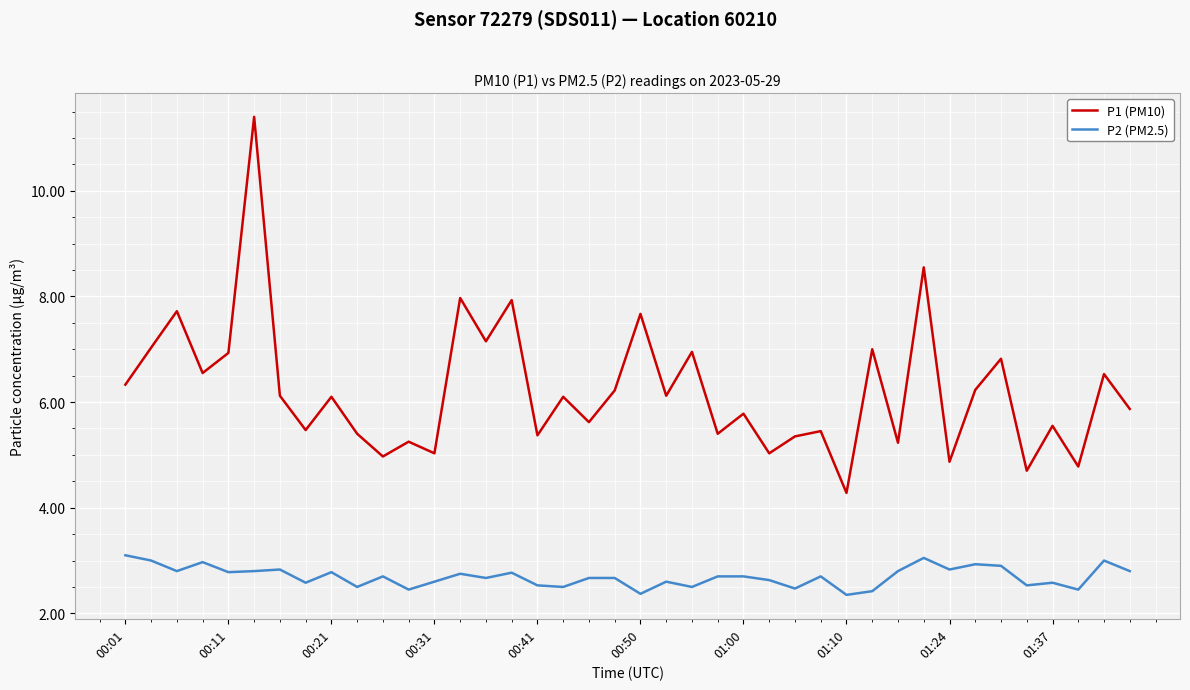

What is the lowest value of the P1 (PM10) series?

4.3